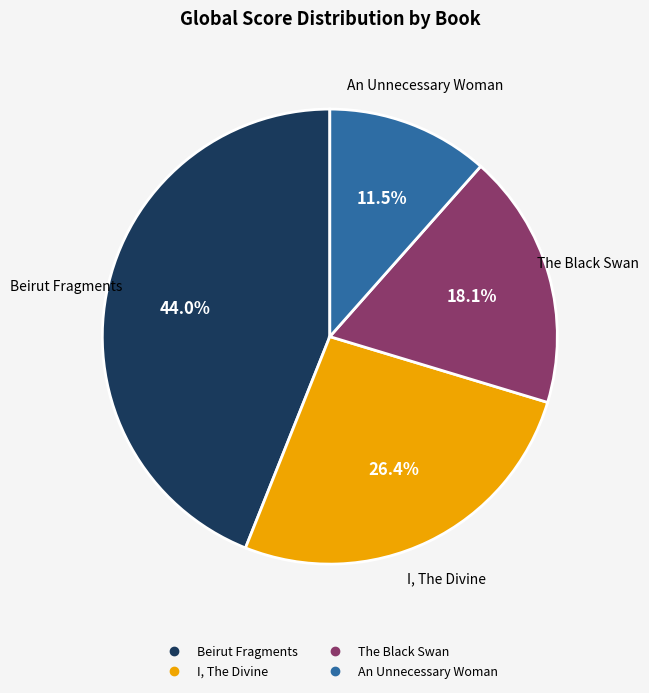

Between I, The Divine and Beirut Fragments, which is larger?

Beirut Fragments